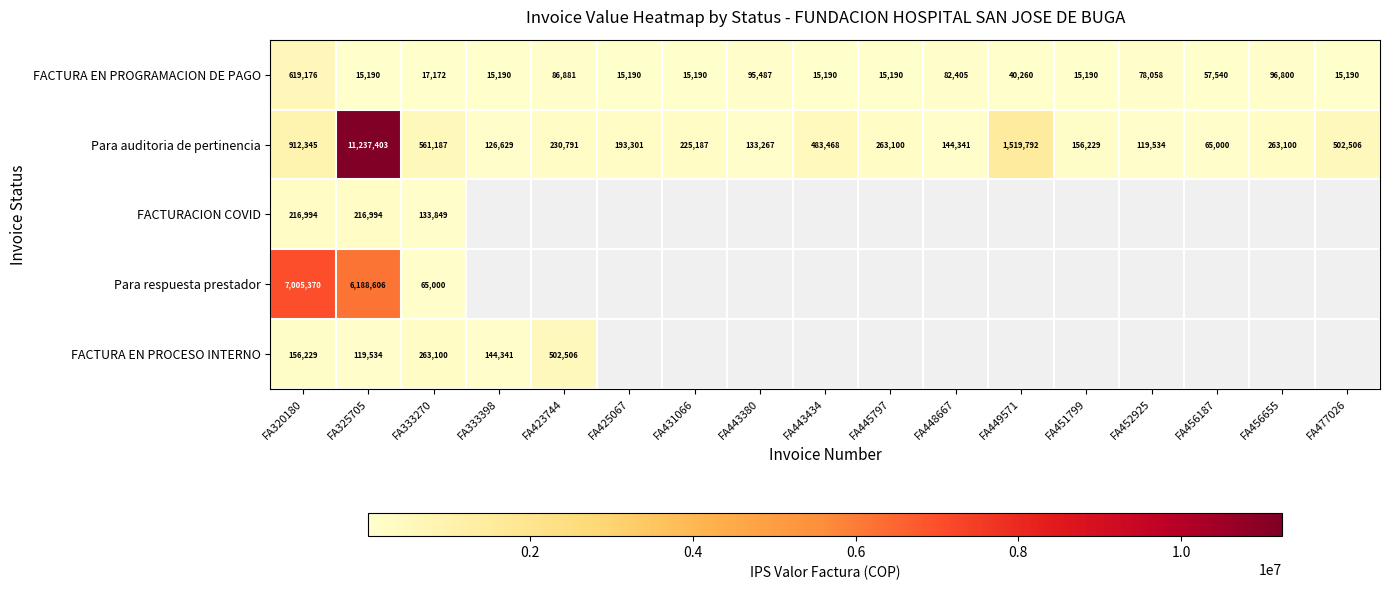

How many data points in Para auditoria de pertinencia are less than 230791?

8